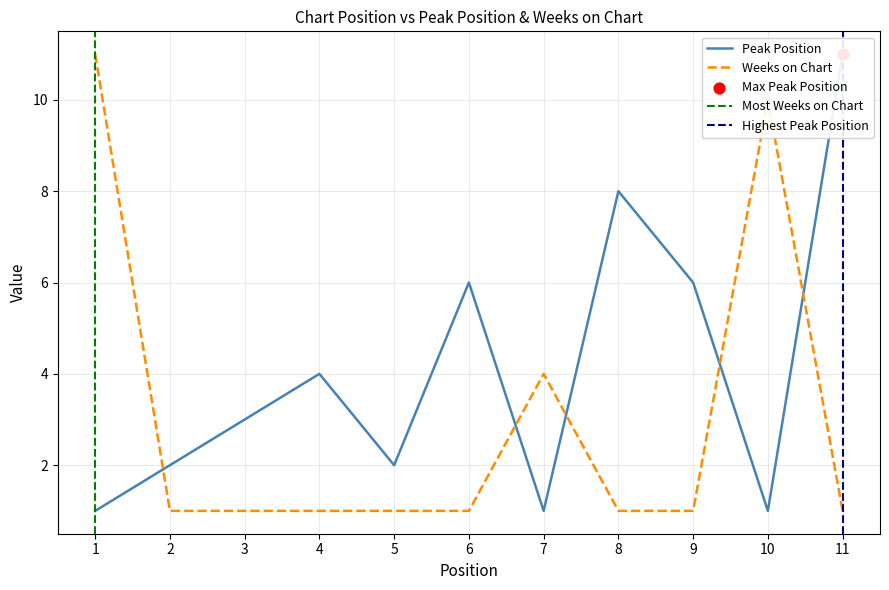

Is the value of Weeks on Chart at 2 greater than the value of Peak Position at 5?

No